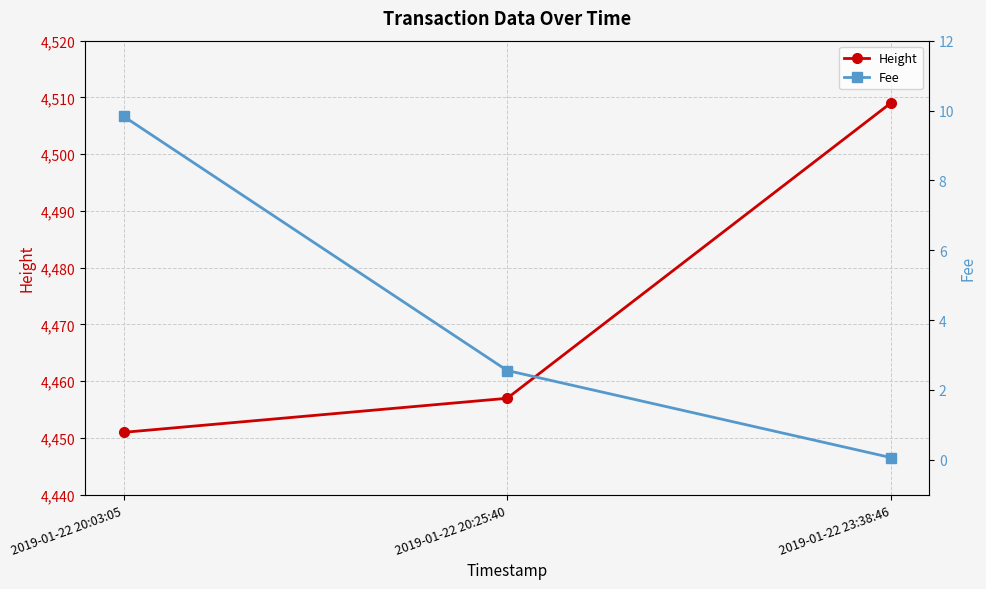

Which series has the largest range (max minus min)?

Height